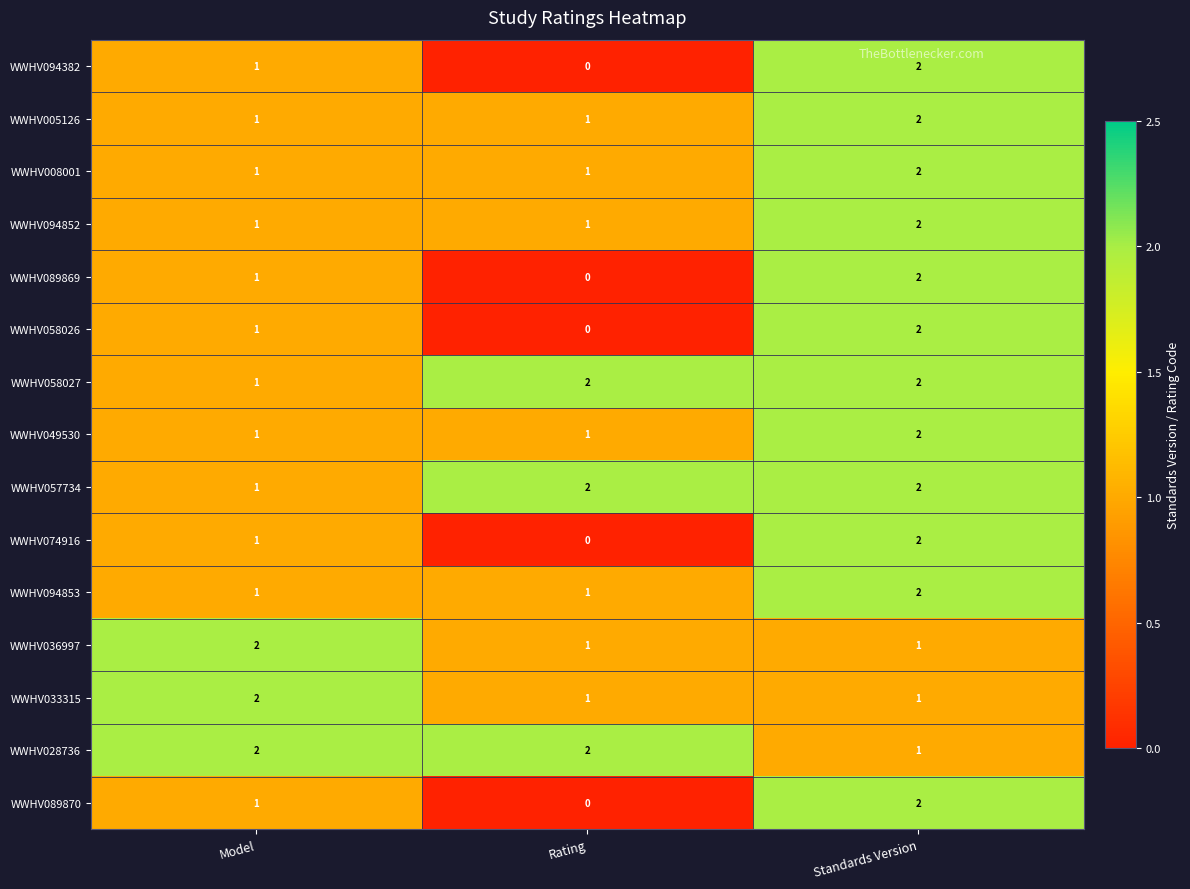

What is the sum of the WWHV058027 values at Model and Standards Version?

3